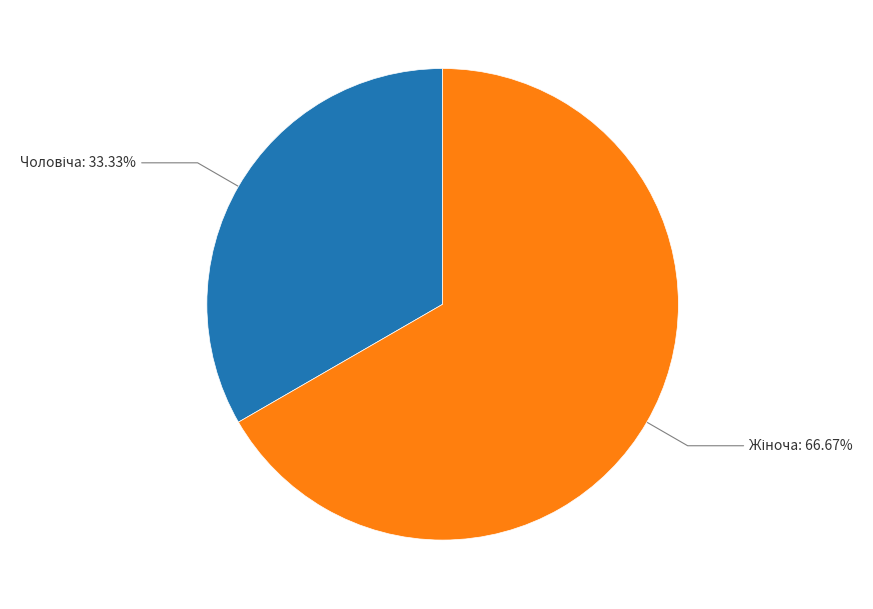

How many slices are in this pie chart?

2